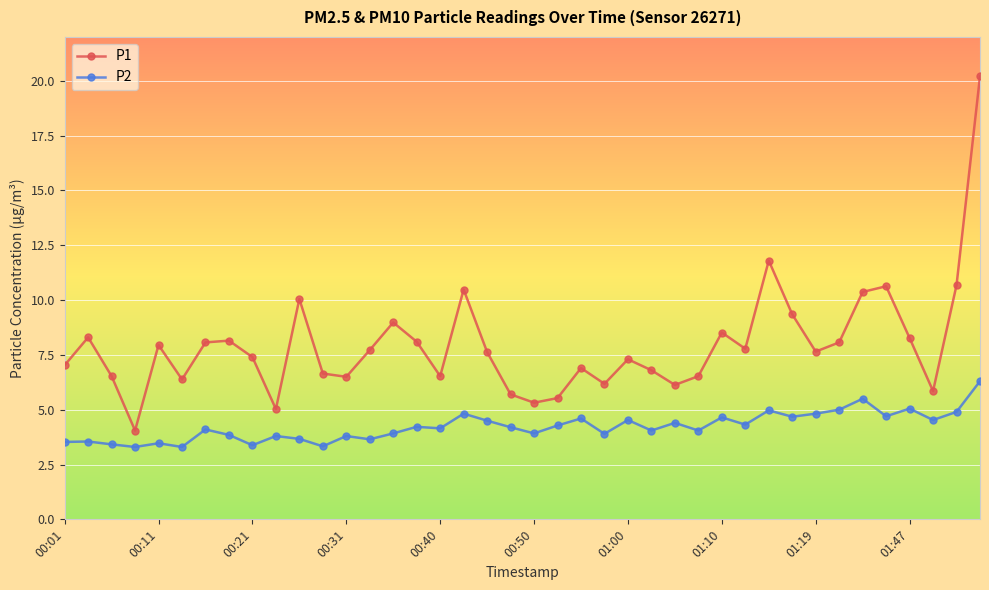

Which series has the largest range (max minus min)?

P1